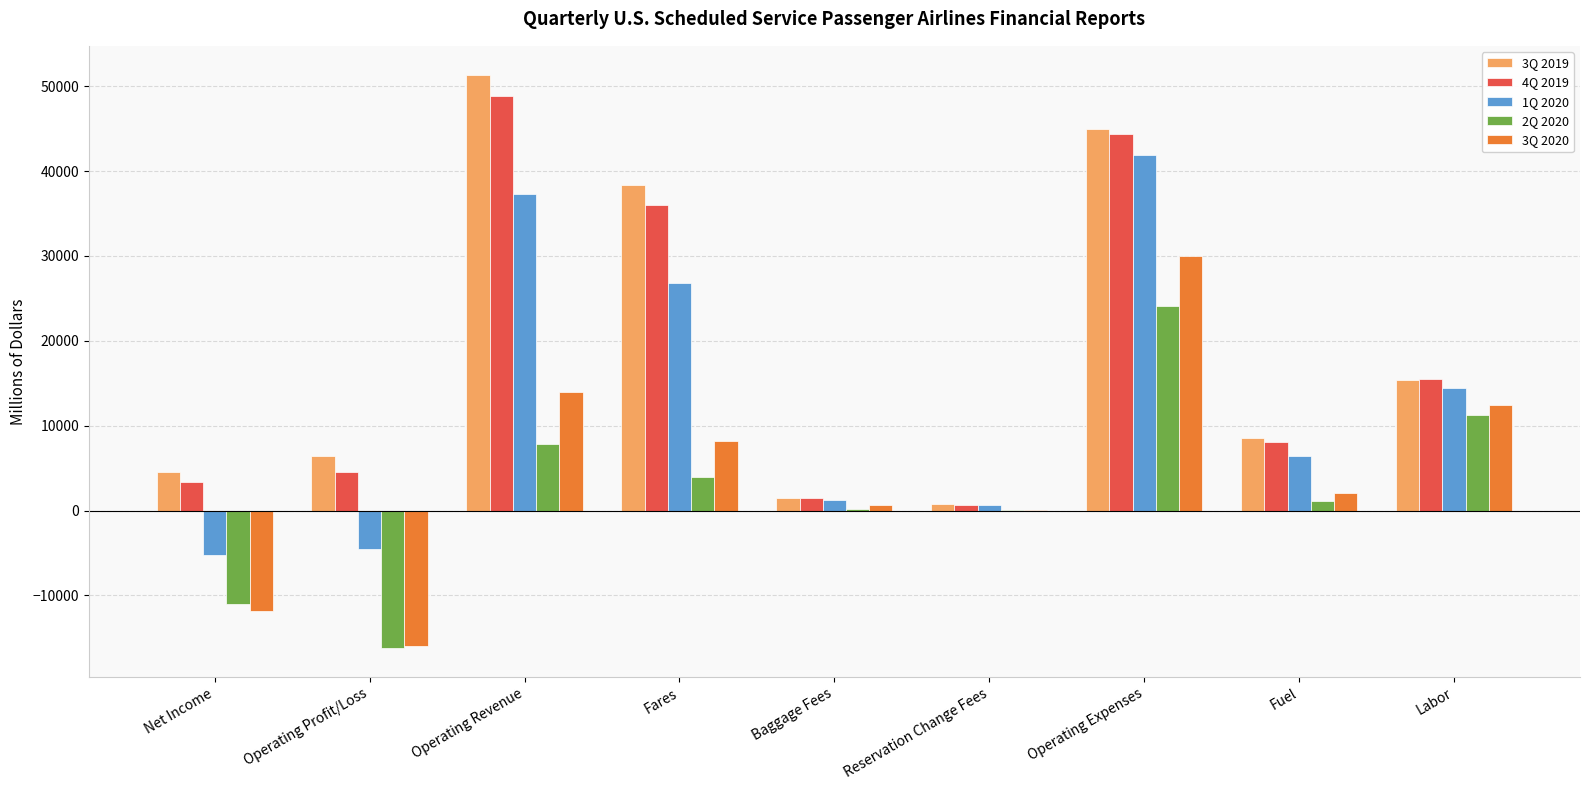

What are all the series names shown in the legend?

3Q 2019, 4Q 2019, 1Q 2020, 2Q 2020, 3Q 2020